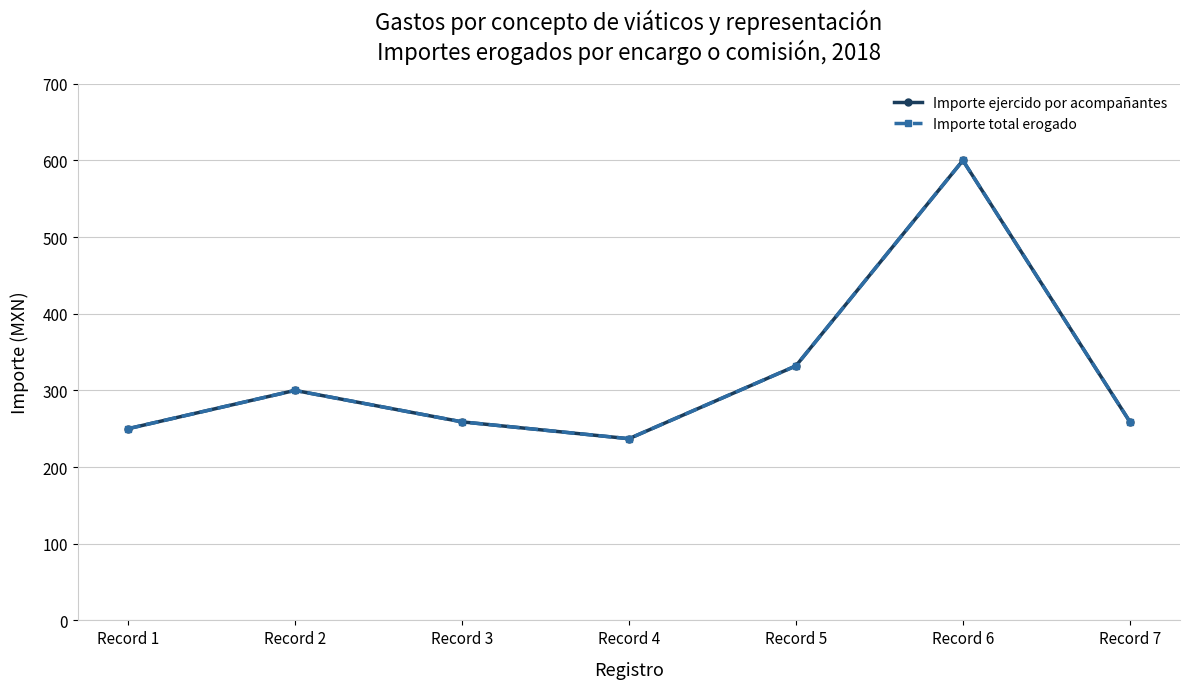

At how many categories does at least one series exceed 528?

1